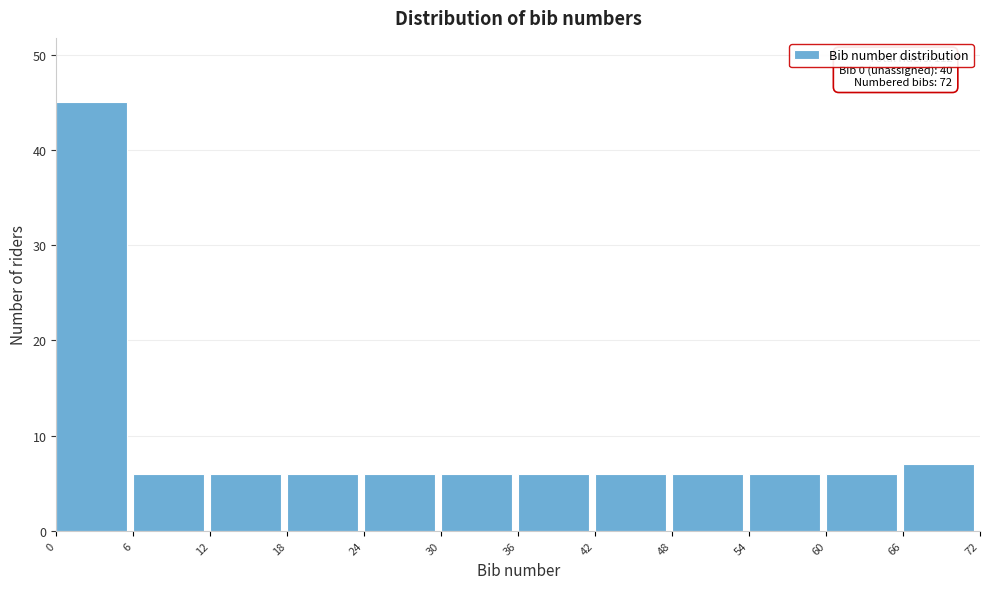

Over which range of the x-axis is the bar tallest?

0 to 6